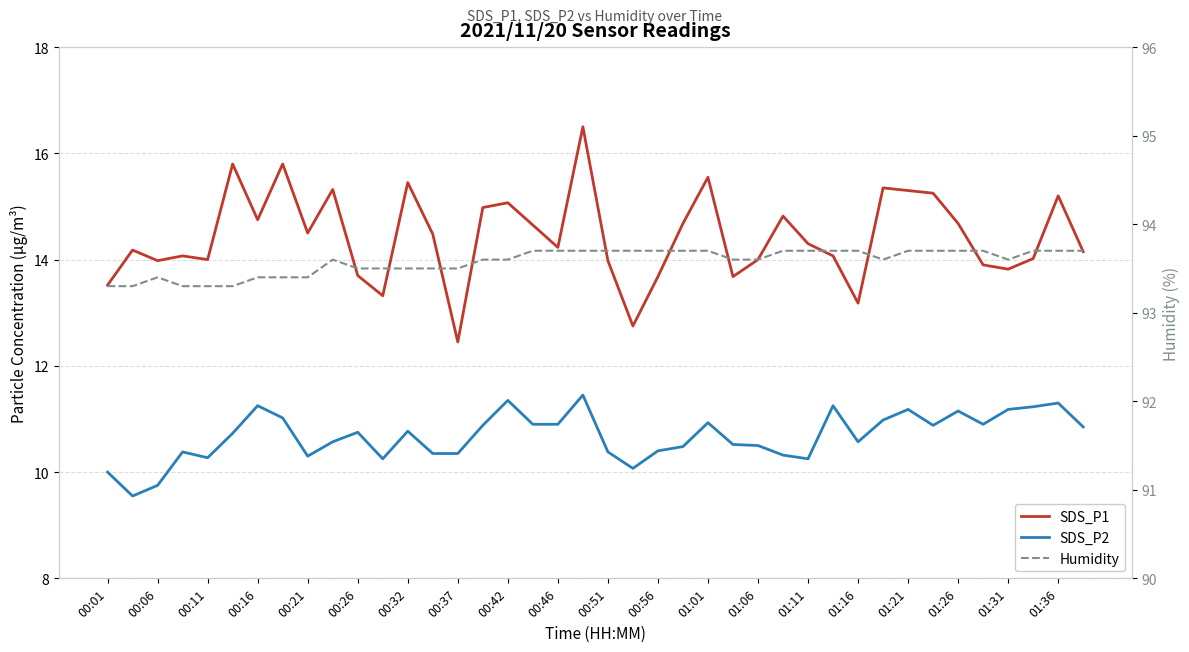

What is the maximum value for Humidity?

93.7